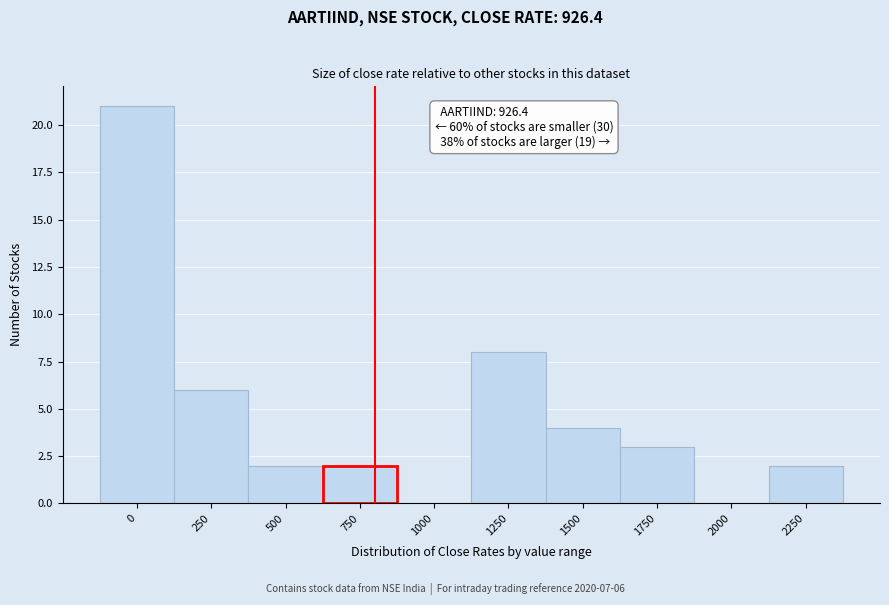

Reading left to right, transcribe all the data shown in this chart.

0=21	250=6	500=2	750=2	1000=0	1250=8	1500=4	1750=3	2000=0	2250=2